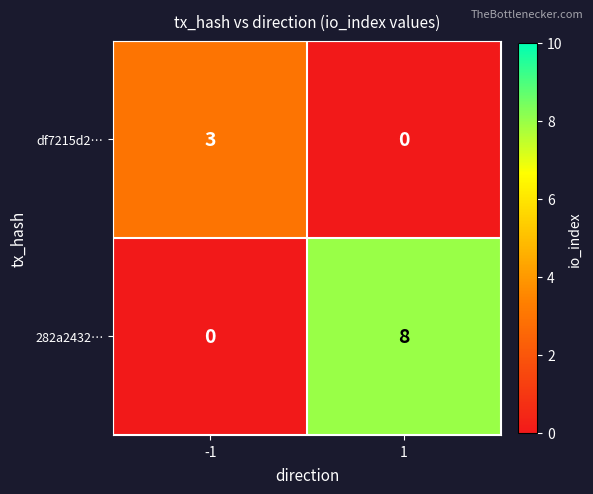

Between -1 and 1, which series saw the biggest shift?

282a2432…